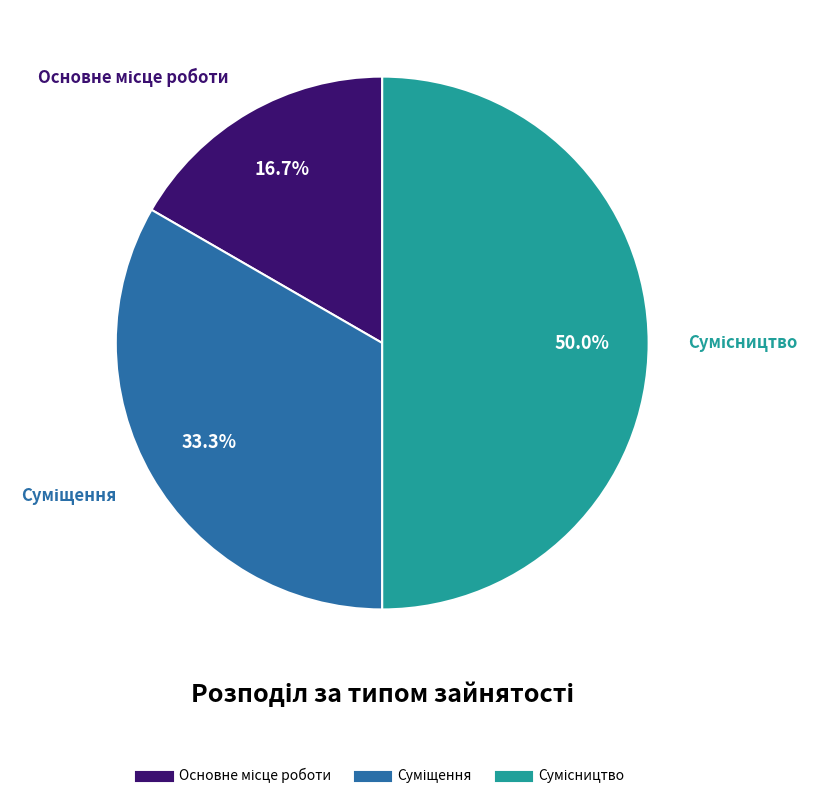

Rank the categories by value from lowest to highest.

Основне місце роботи, Суміщення, Сумісництво